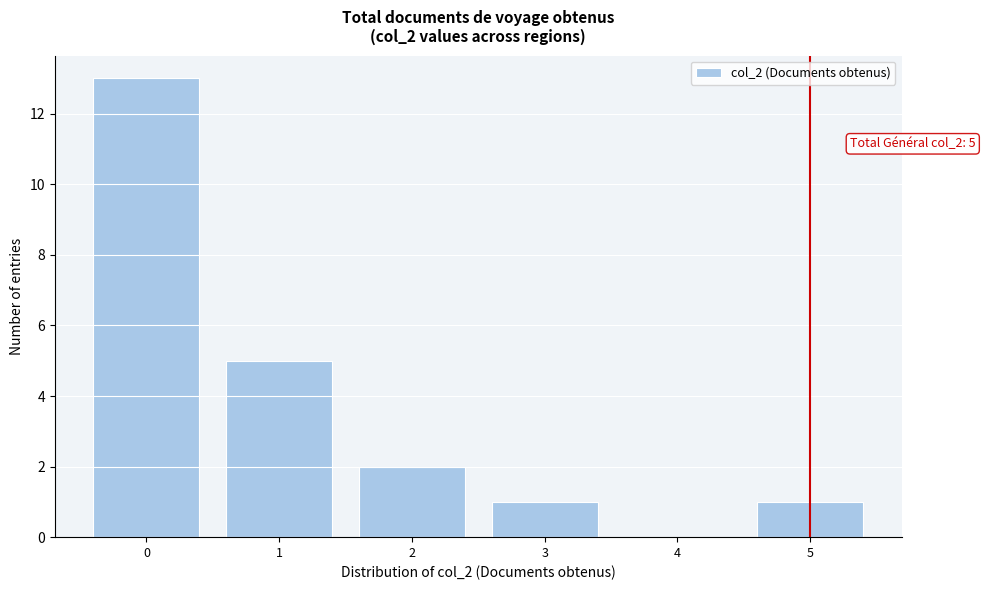

Reading left to right, extract all data points from this chart.

0=13	1=5	2=2	3=1	4=0	5=1